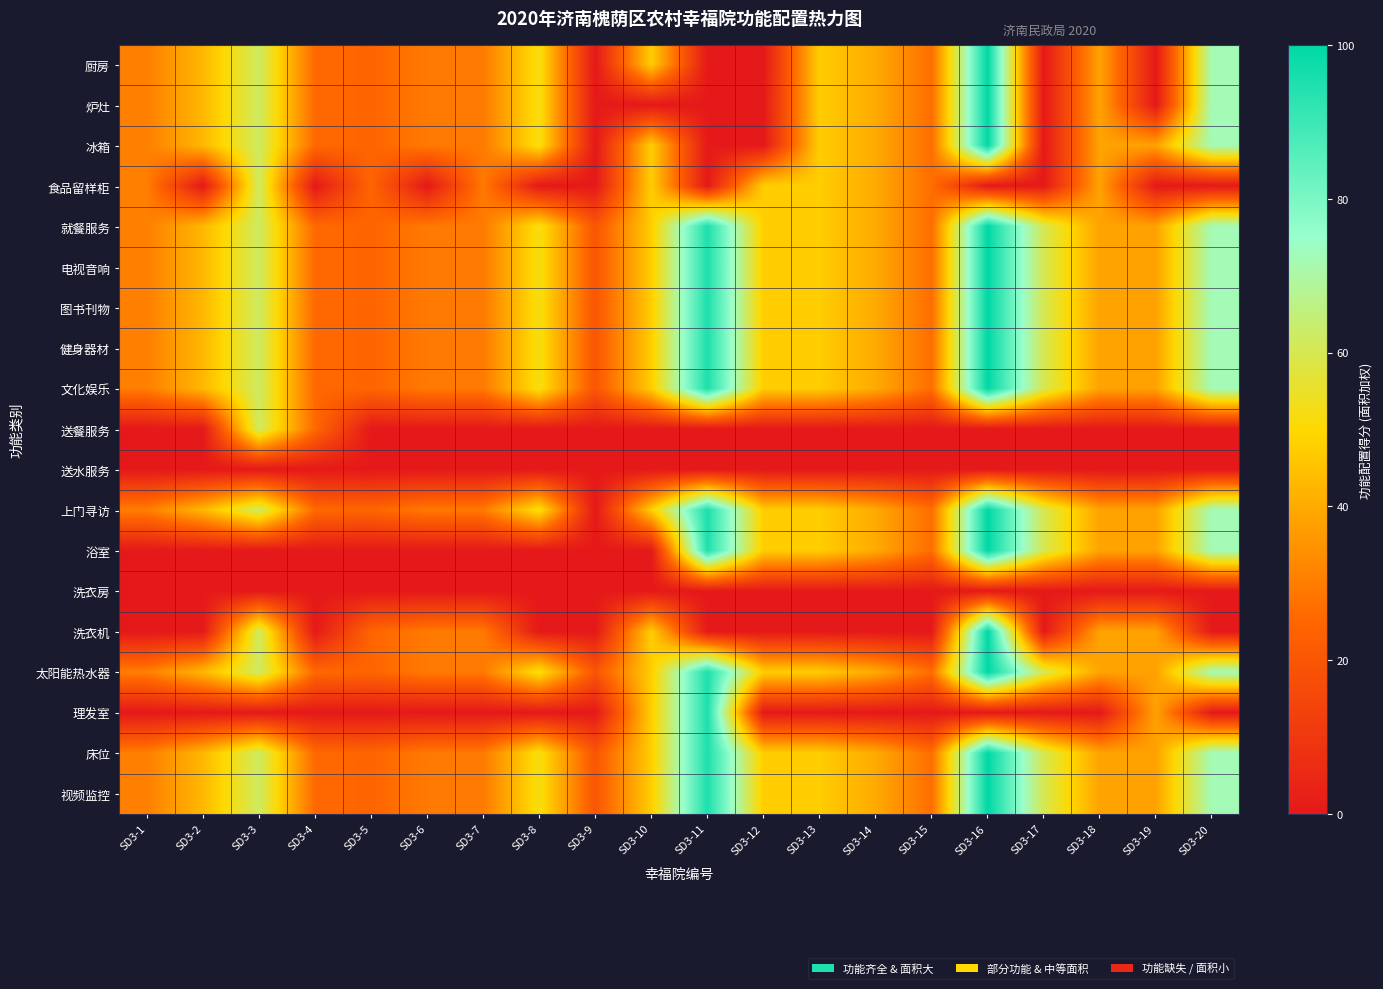

Rank the series at SD3-12 from lowest to highest value.

厨房, 炉灶, 冰箱, 送餐服务, 送水服务, 洗衣房, 洗衣机, 理发室, 食品留样柜, 就餐服务, 电视音响, 图书刊物, 健身器材, 文化娱乐, 上门寻访, 浴室, 太阳能热水器, 床位, 视频监控